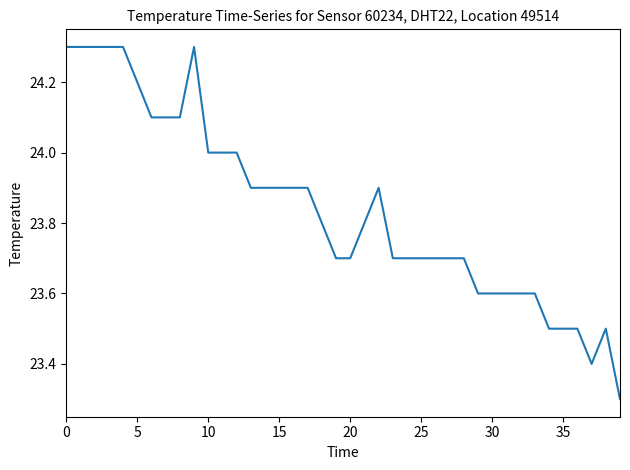

What is the difference between the maximum and minimum values?

1.0